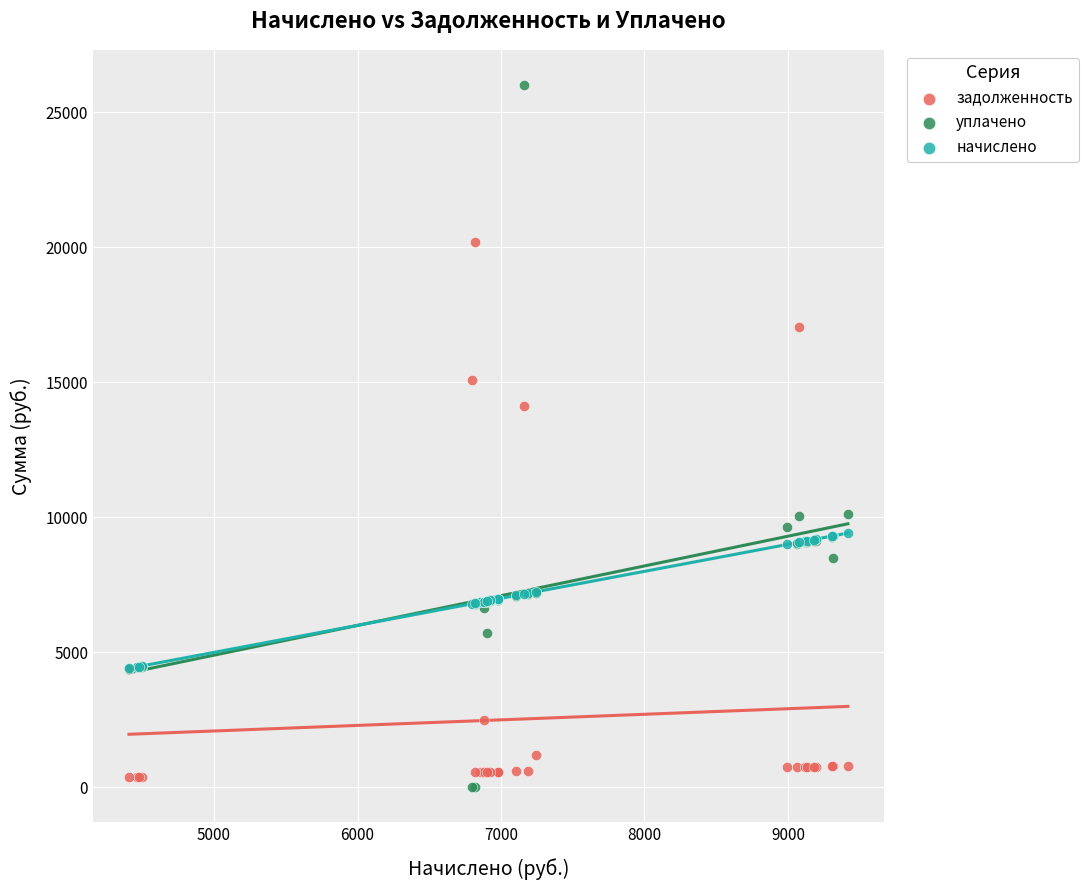

Which series has the largest Y range (max minus min)?

уплачено